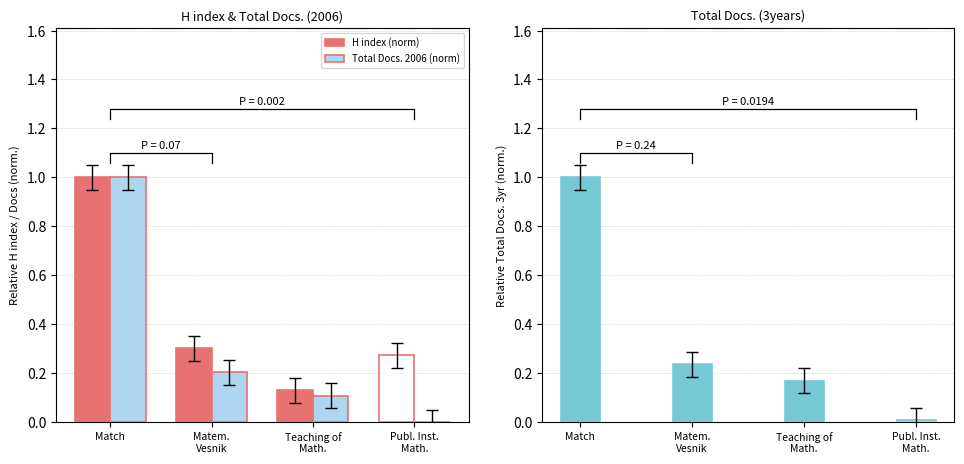

True or false: Total Docs. 3yr (norm) has a value of 0.0 at Publ. Inst.
Math..

False